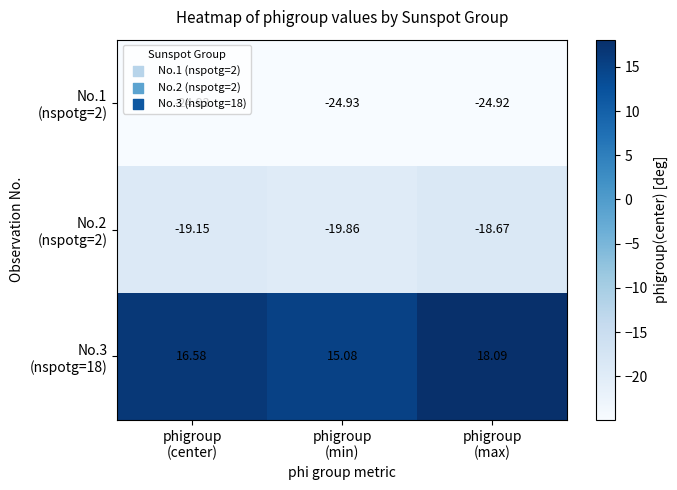

What is the maximum value shown in the chart?

18.1